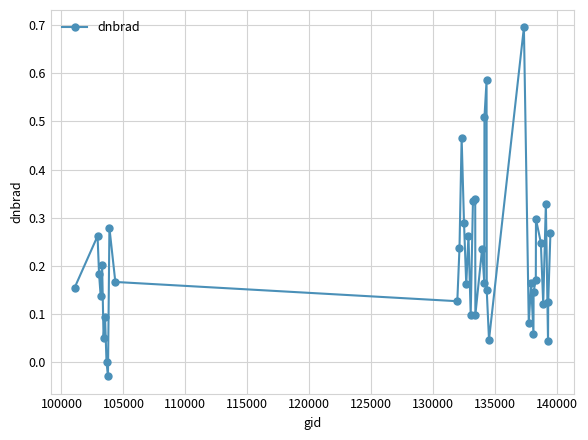

What is the maximum value shown in the chart?

0.7